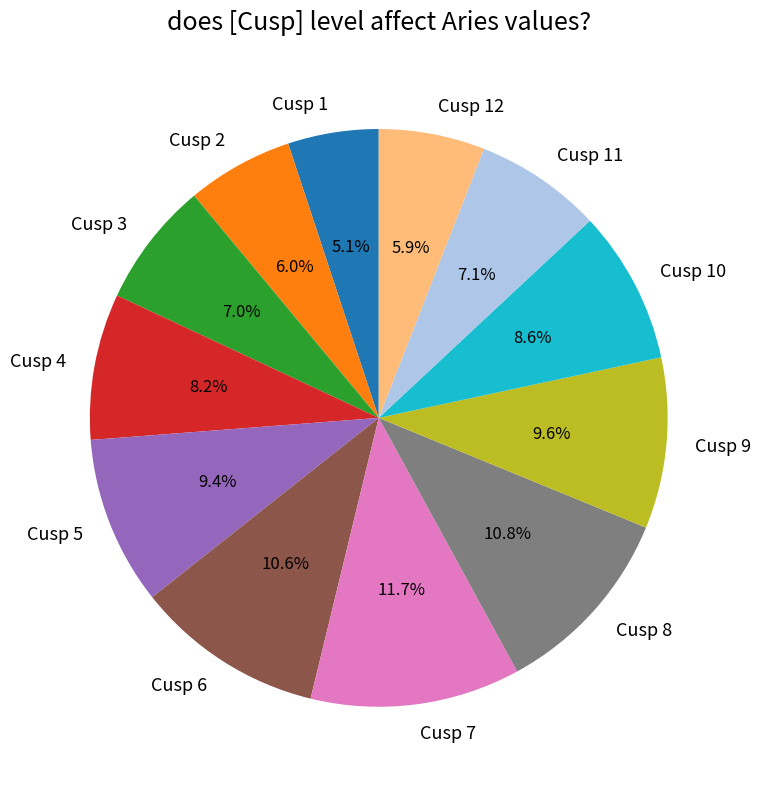

To the nearest percent, what percentage of the pie is Cusp 9?

10%